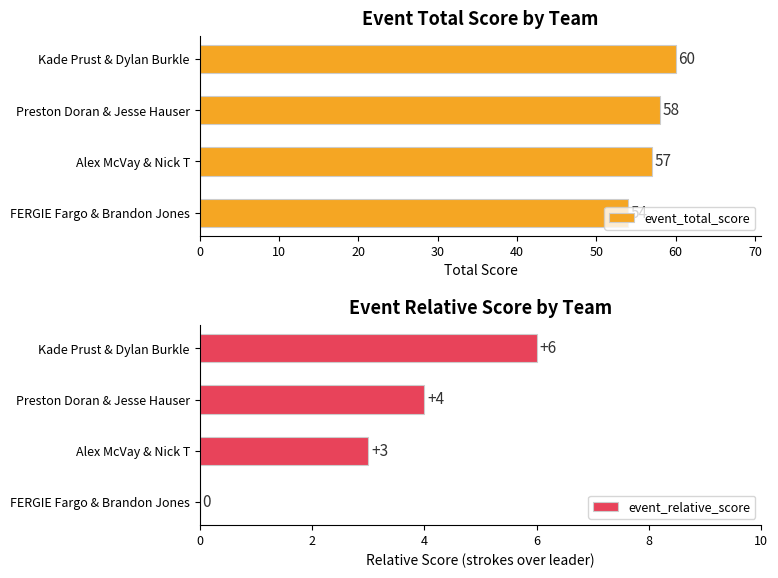

How many bars are there in total?

8